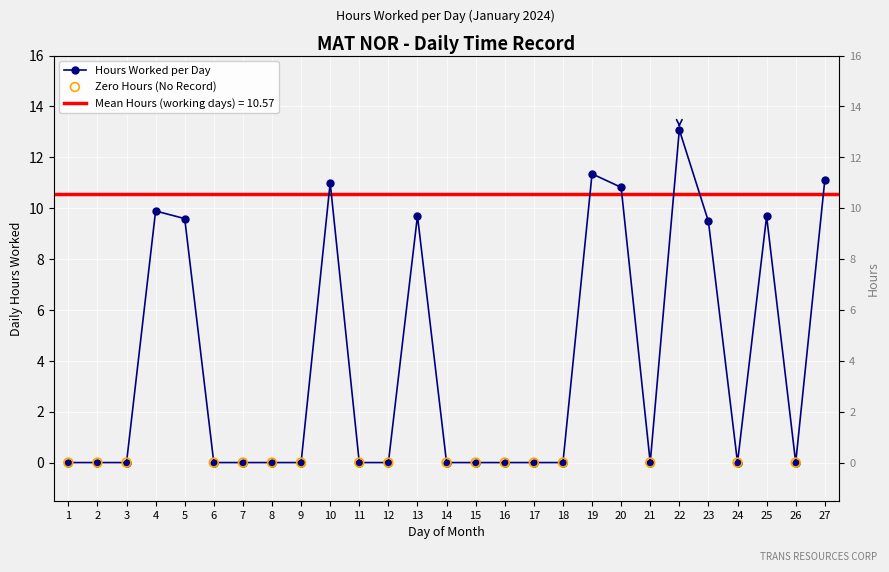

Between 13 and 18, which is larger?

13